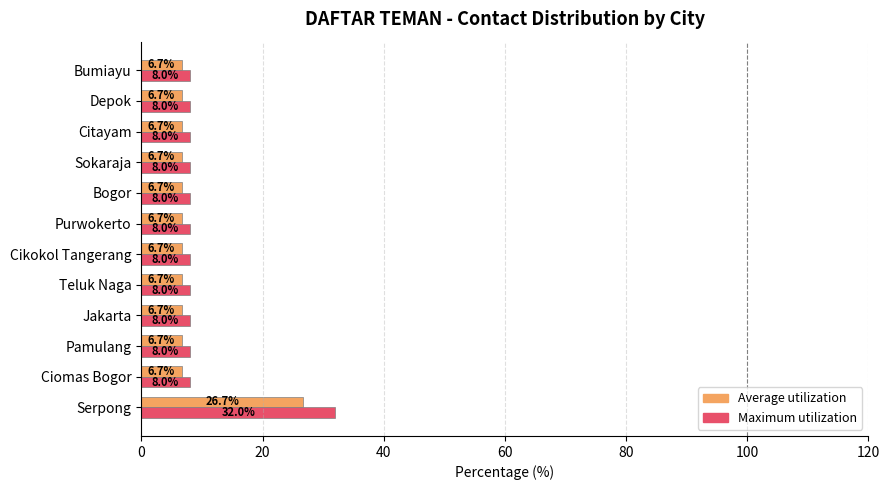

What is the difference between the highest and lowest values at Teluk Naga?

1.3